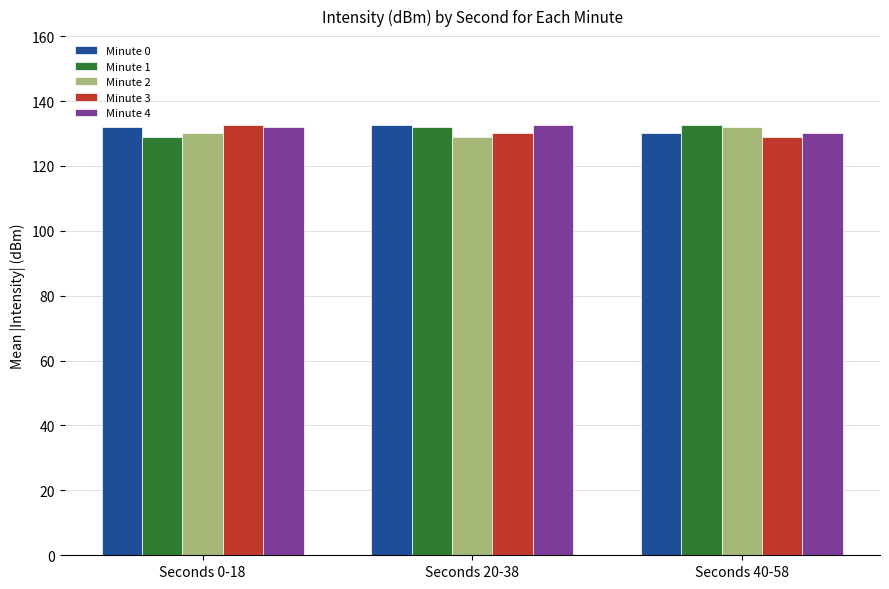

What is the maximum value for Minute 2?

131.9